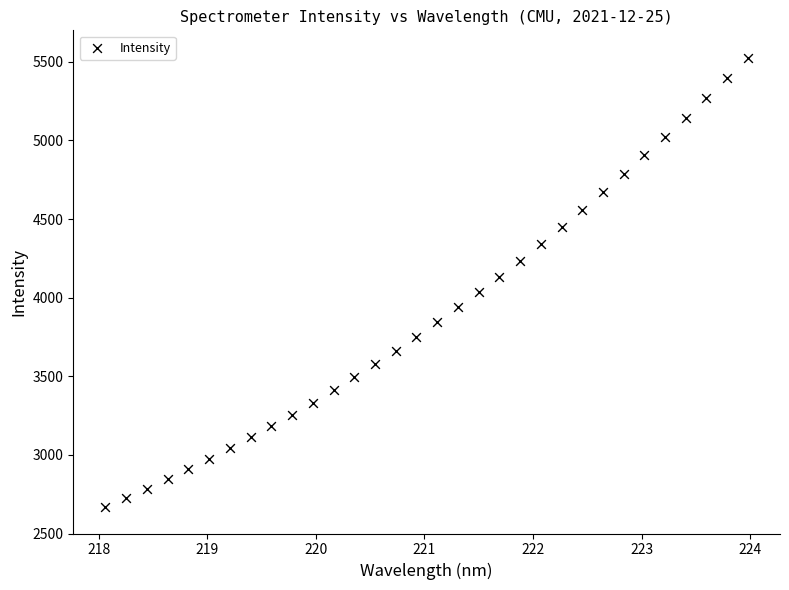

What is the range of X values (max minus min)?

5.9